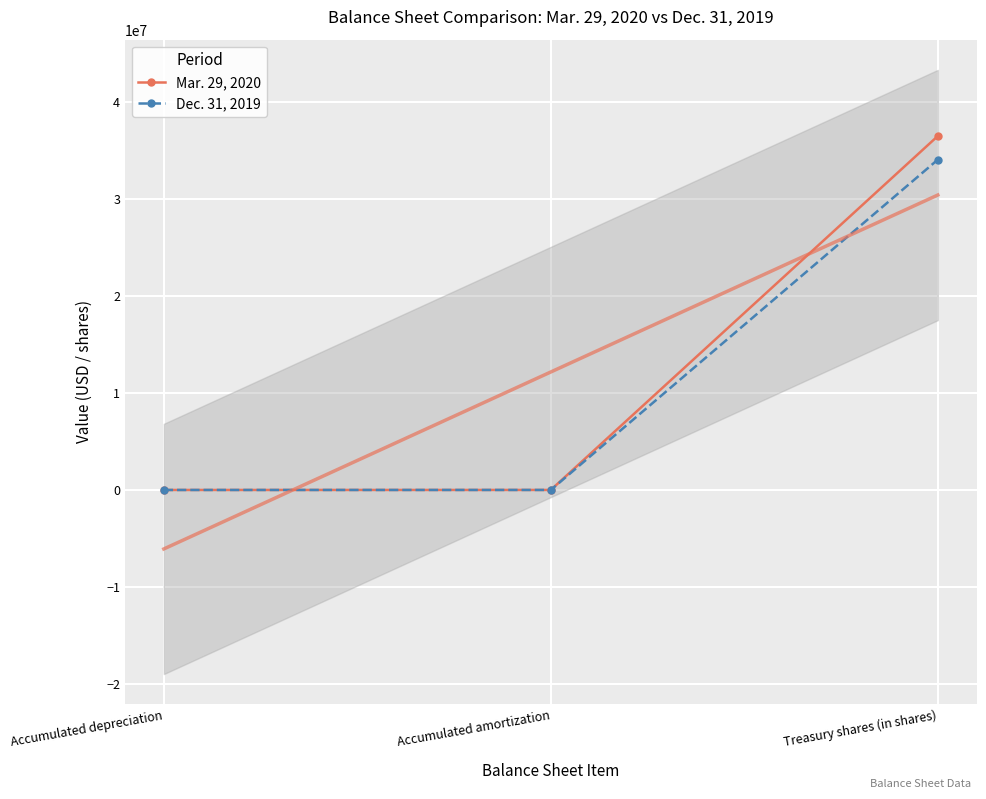

Reading left to right, what are all the values shown in this chart?

Mar. 29, 2020: Accumulated depreciation=3842	Accumulated amortization=6113	Treasury shares (in shares)=36518520
Dec. 31, 2019: Accumulated depreciation=3742	Accumulated amortization=5764	Treasury shares (in shares)=34082242